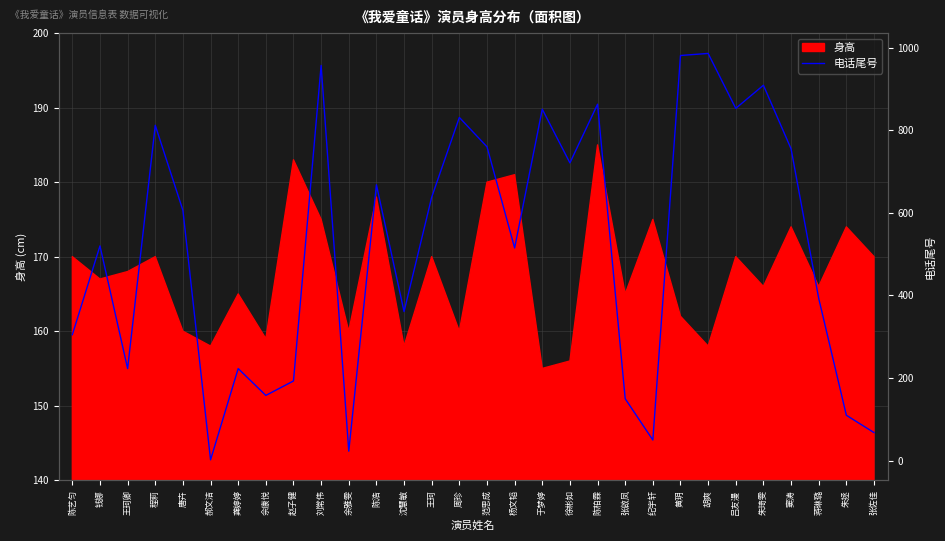

Where does the data first go above 606?

程莉